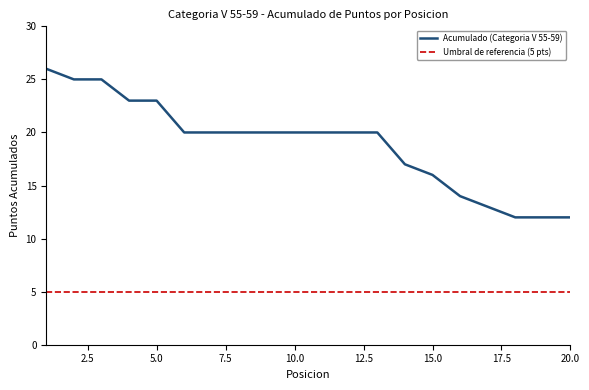

What are all the series names shown in the legend?

Acumulado (Categoria V 55-59), Umbral de referencia (5 pts)